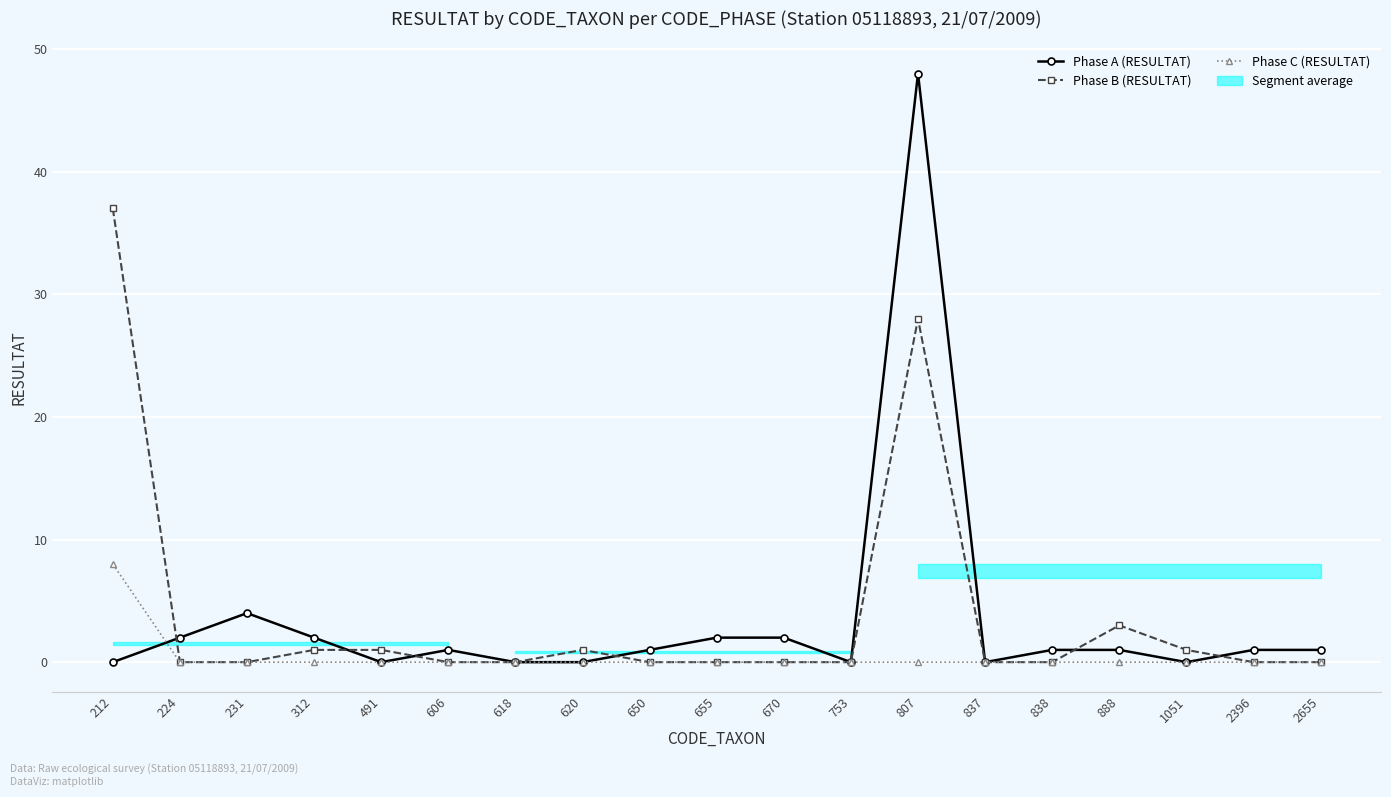

At which label is Phase C (RESULTAT) closest to 4?

212